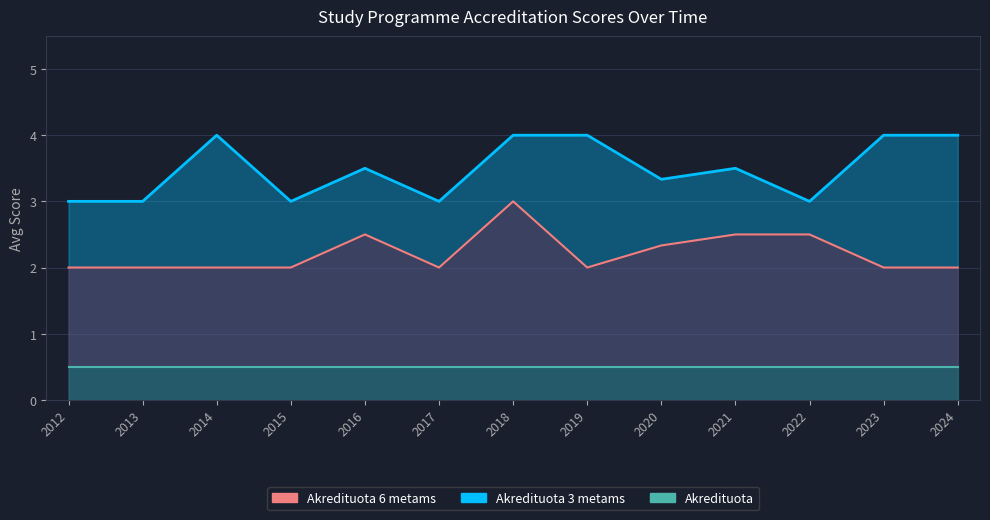

True or false: Akredituota 6 metams has more than 0 points higher than both neighbors.

True